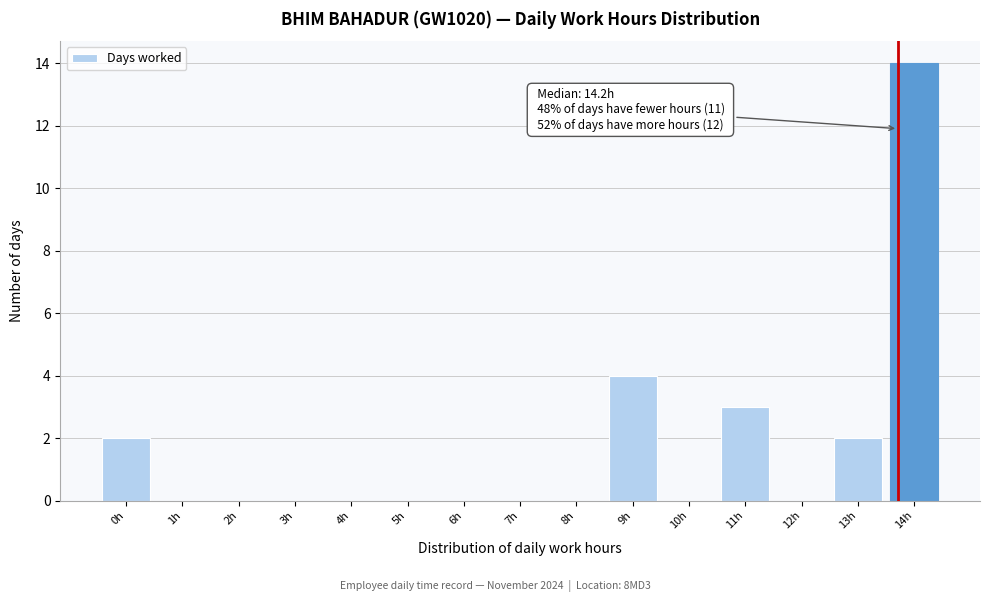

Reading right to left, extract all data points from this chart.

14h=14	13h=2	12h=0	11h=3	10h=0	9h=4	8h=0	7h=0	6h=0	5h=0	4h=0	3h=0	2h=0	1h=0	0h=2